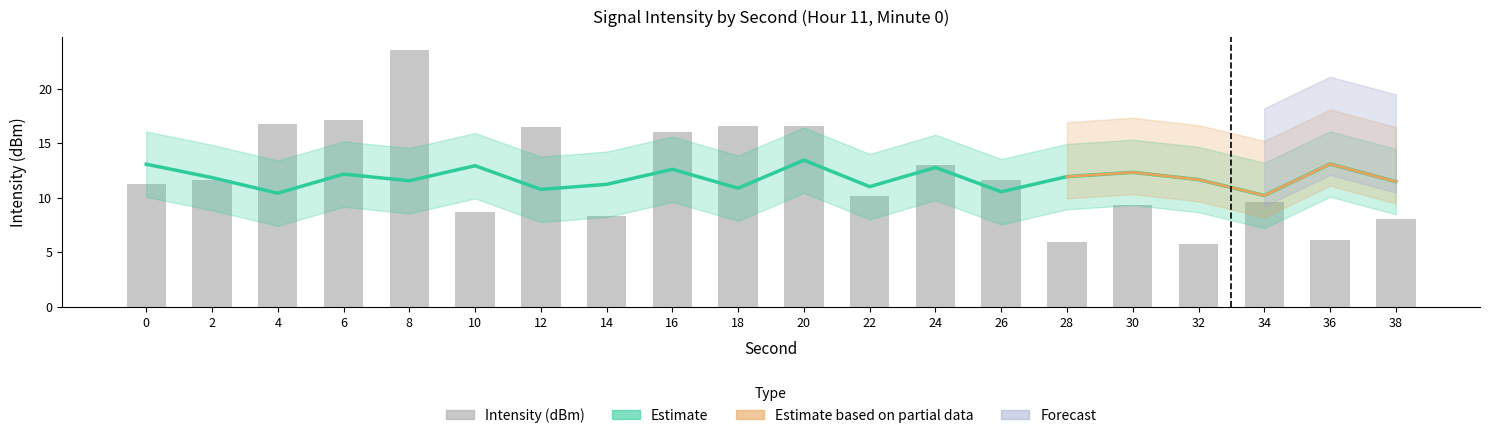

Between 24 and 6, which is larger?

24